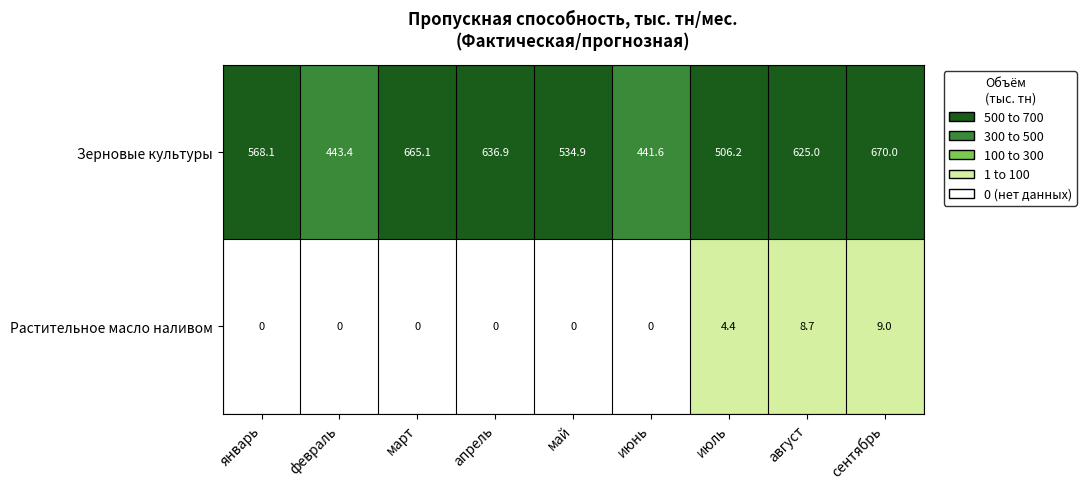

What is the total value across all series at март?

665.1